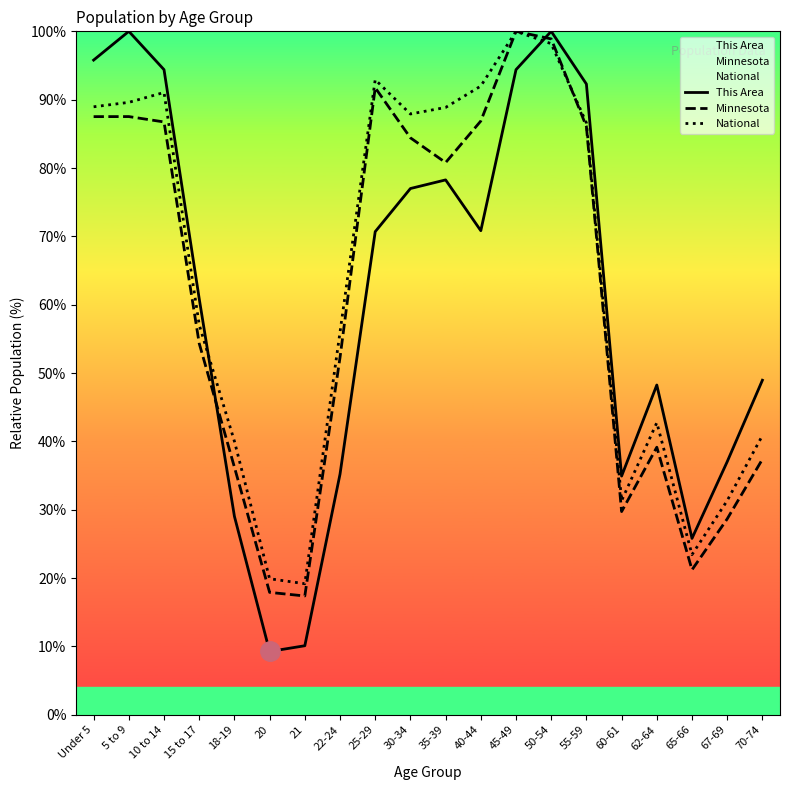

What are all the series names shown in the legend?

This Area, Minnesota, National